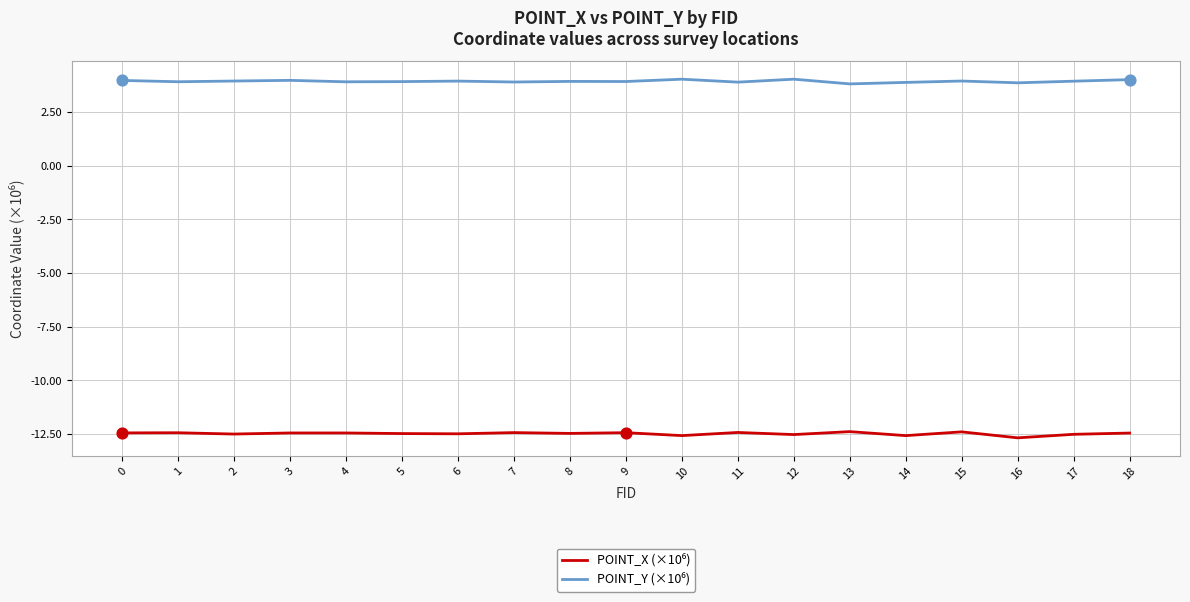

What is the total value across all series at 12?

-8.5